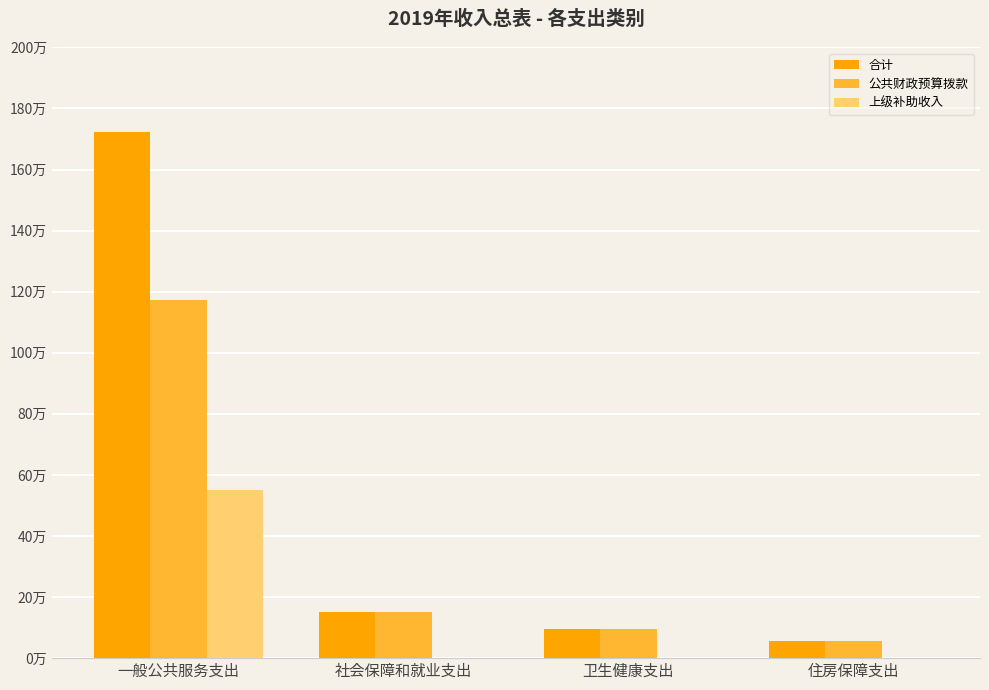

At which category is the sum across all series the highest?

一般公共服务支出